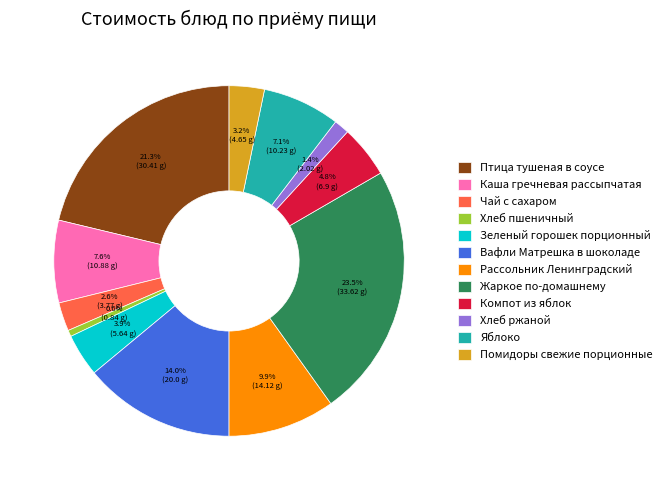

What is the total percentage of Каша гречневая рассыпчатая and Птица тушеная в соусе?

28.9%